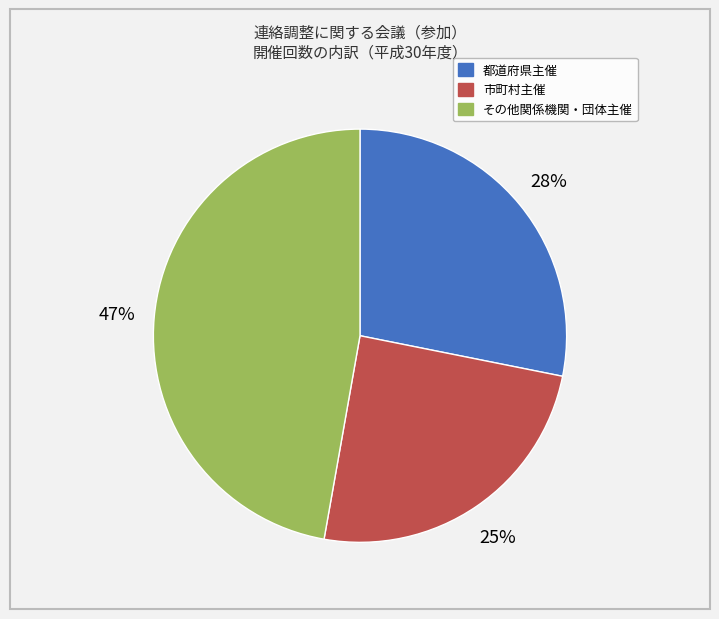

Is there a majority slice in this chart?

No